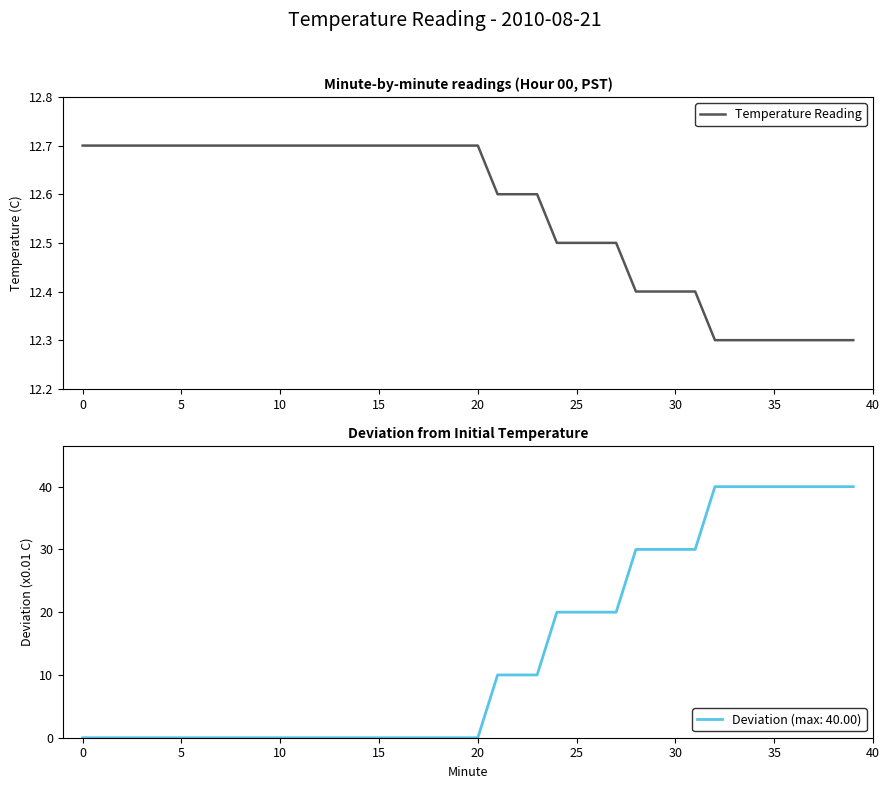

What is the value of the 39th point from the left?

12.3